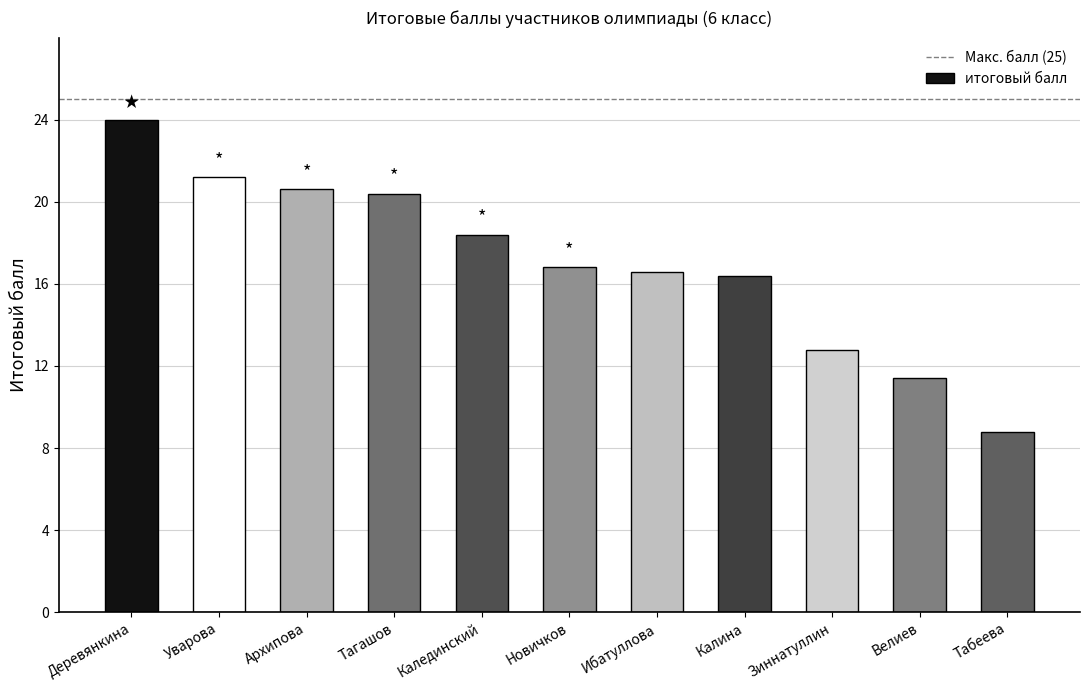

Where does the data first go above 16?

Деревянкина